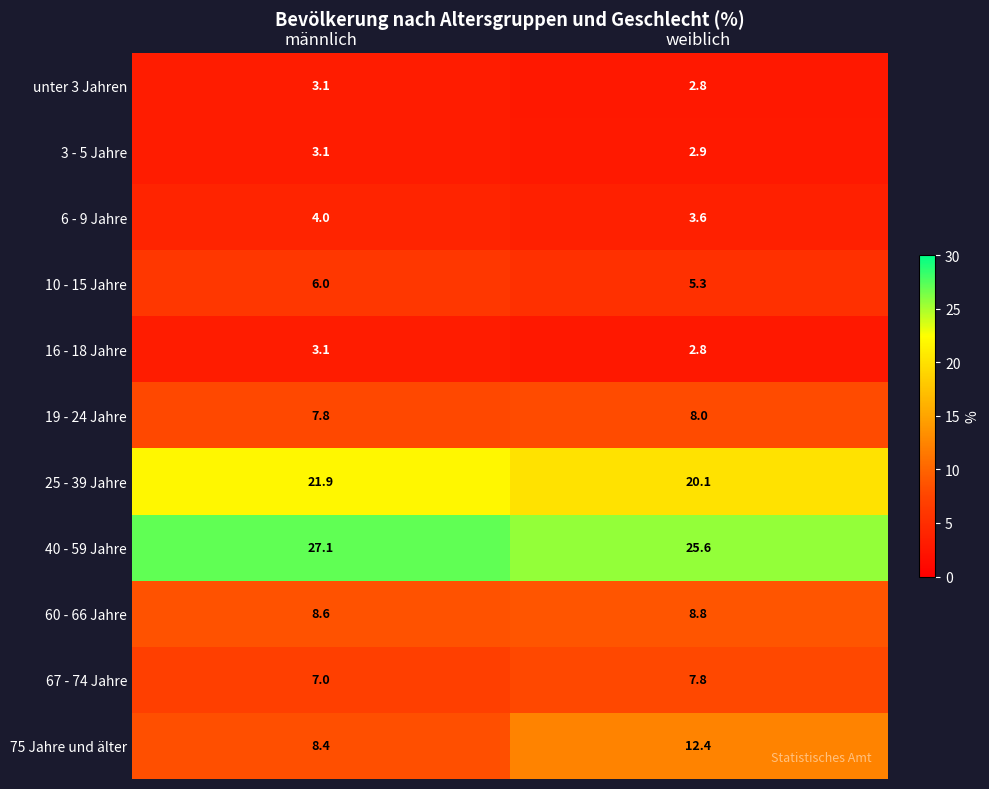

What is the sum of all 19 - 24 Jahre values?

15.8